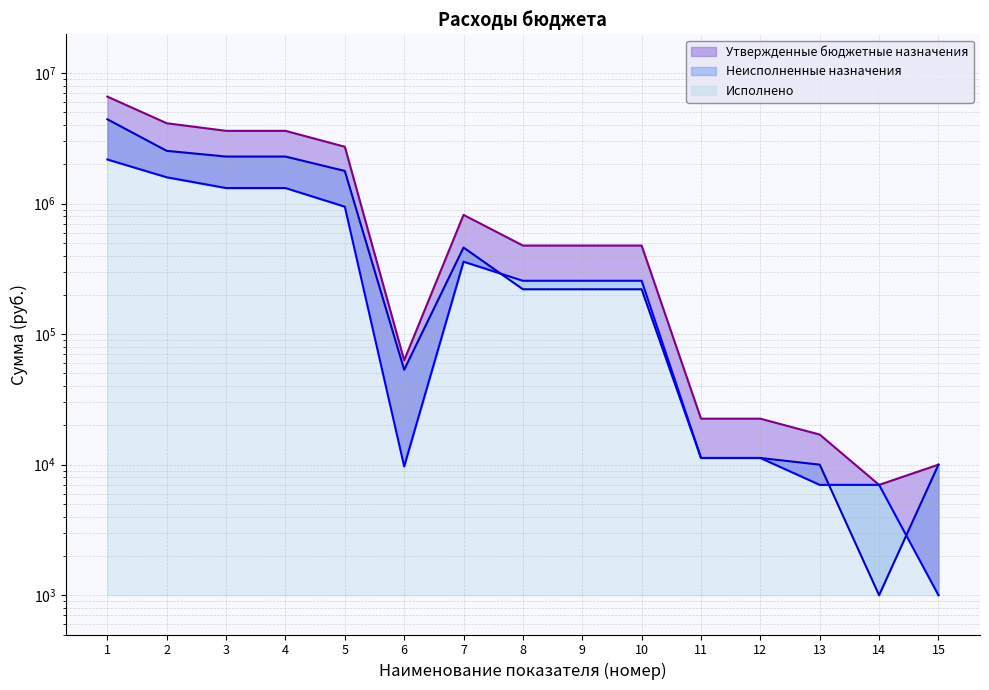

What is the value of the Неисполненные назначения point at the 4th from the left?

2290861.7